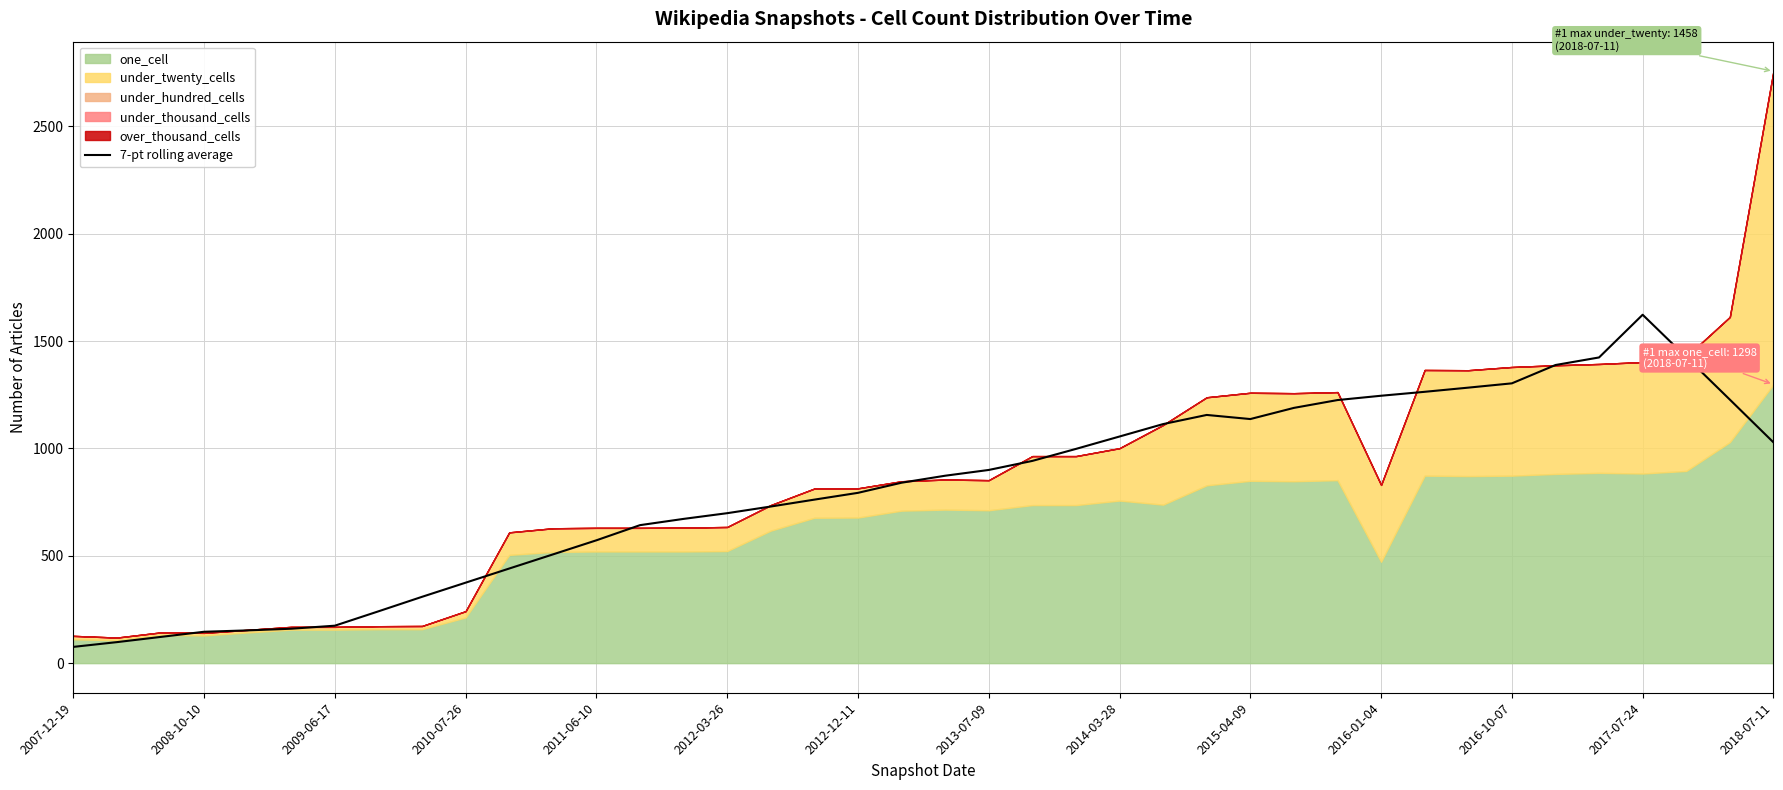

What is the highest value of the 7-pt rolling average series?

1622.3